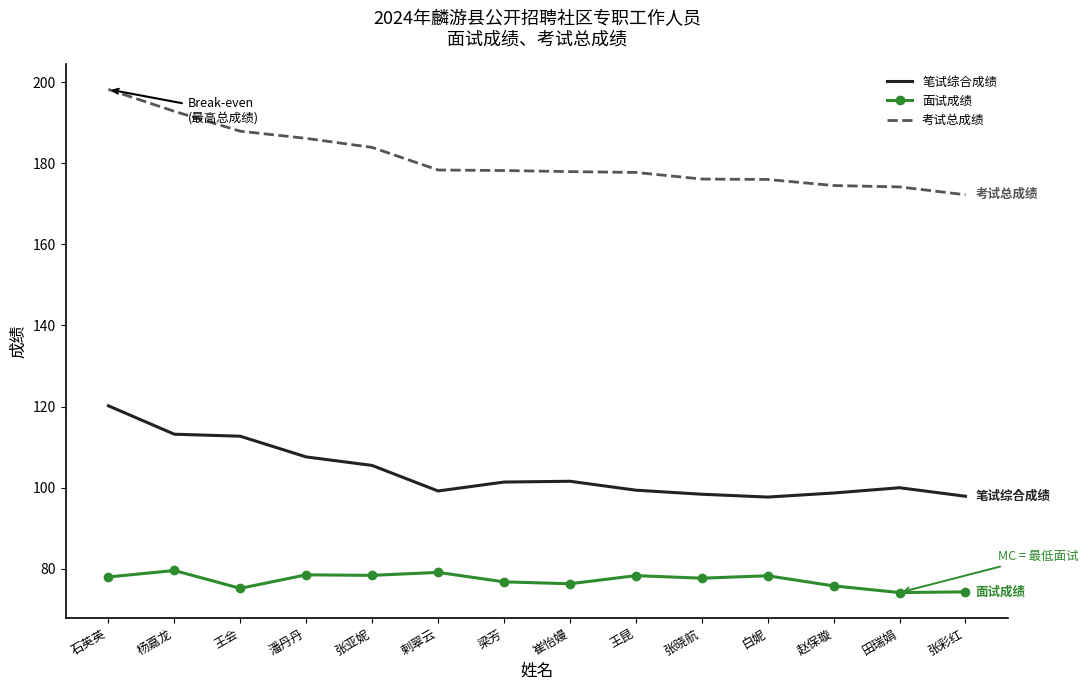

True or false: 笔试综合成绩 and 面试成绩 cross at least once.

False